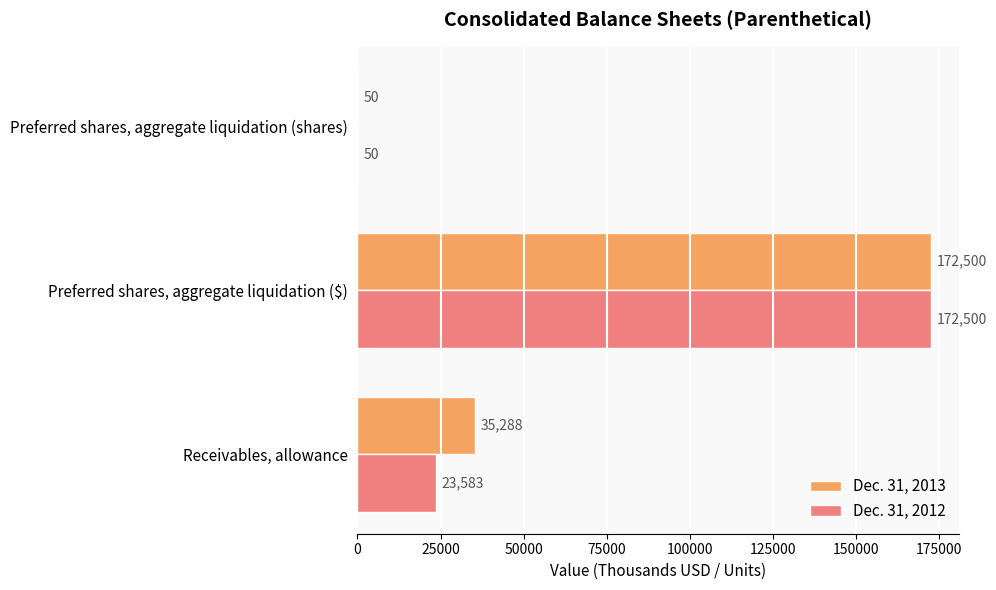

What is the maximum value shown in the chart?

172500